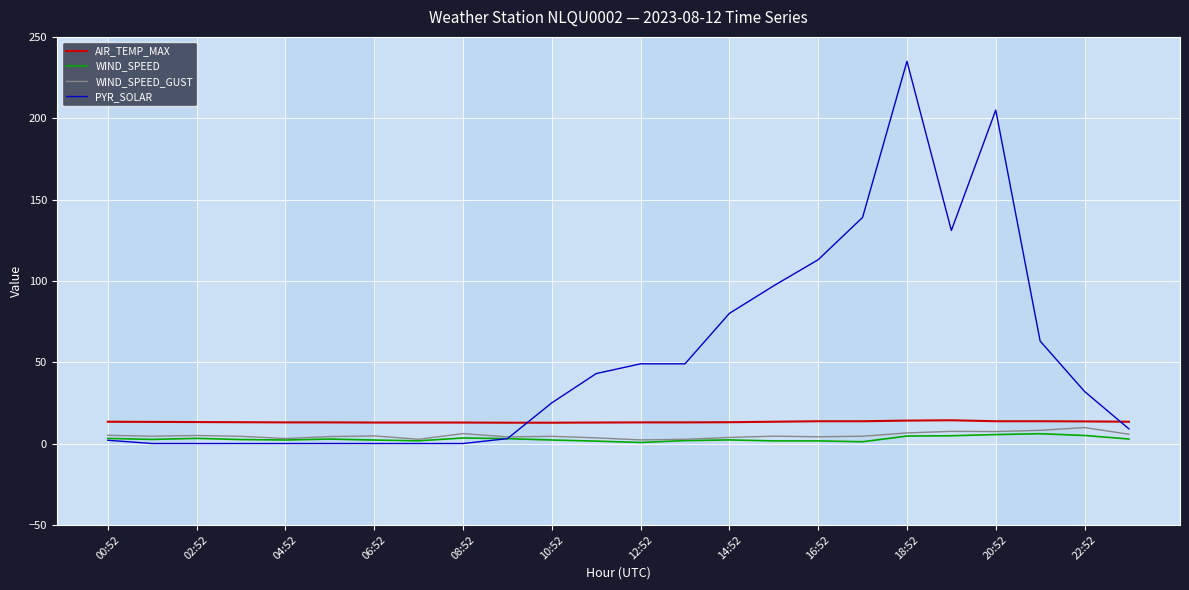

How many distinct data groups are displayed?

4